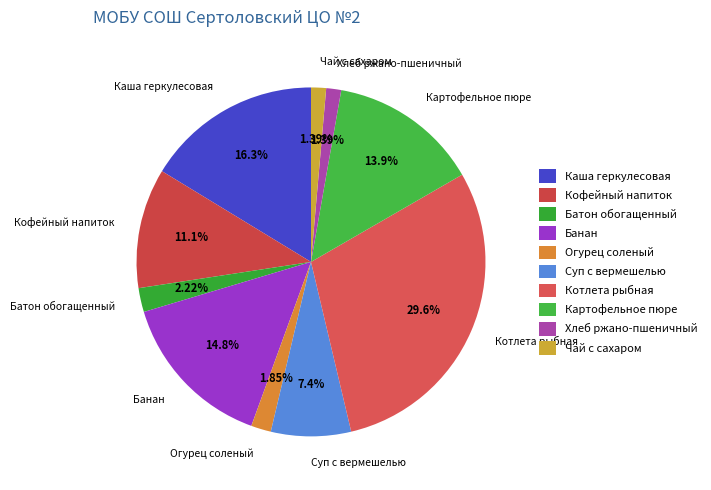

What is the largest slice in the pie chart?

Котлета рыбная